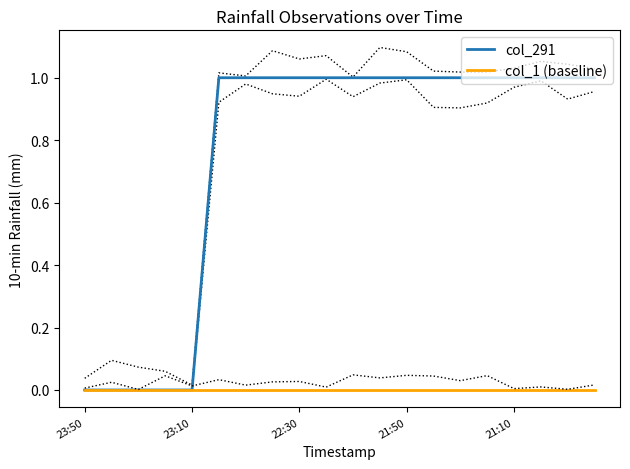

At how many categories does at least one series exceed 0?

15